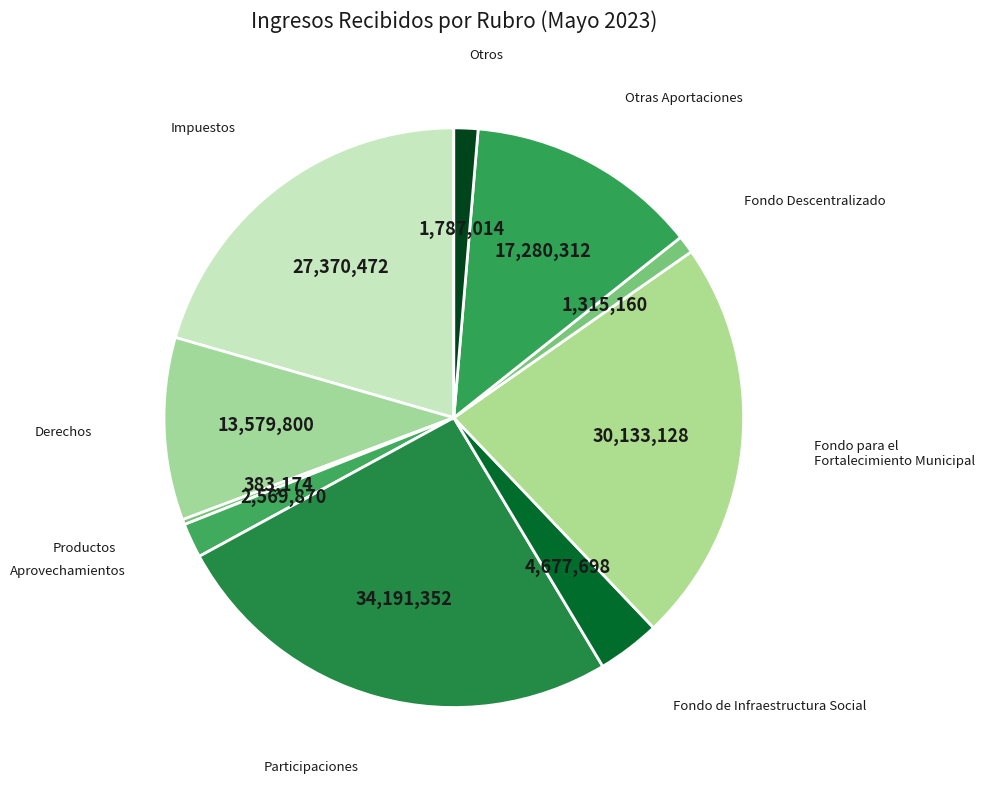

How many segments does this pie chart have?

10